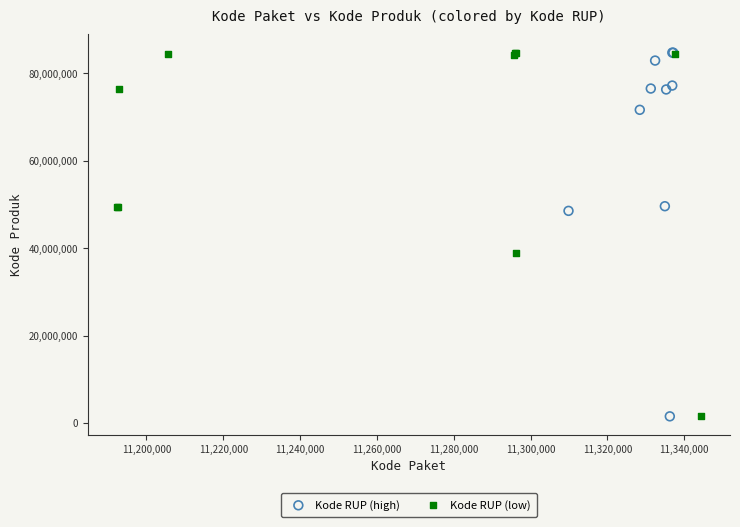

What are all the series names shown in the legend?

Kode RUP (high), Kode RUP (low)